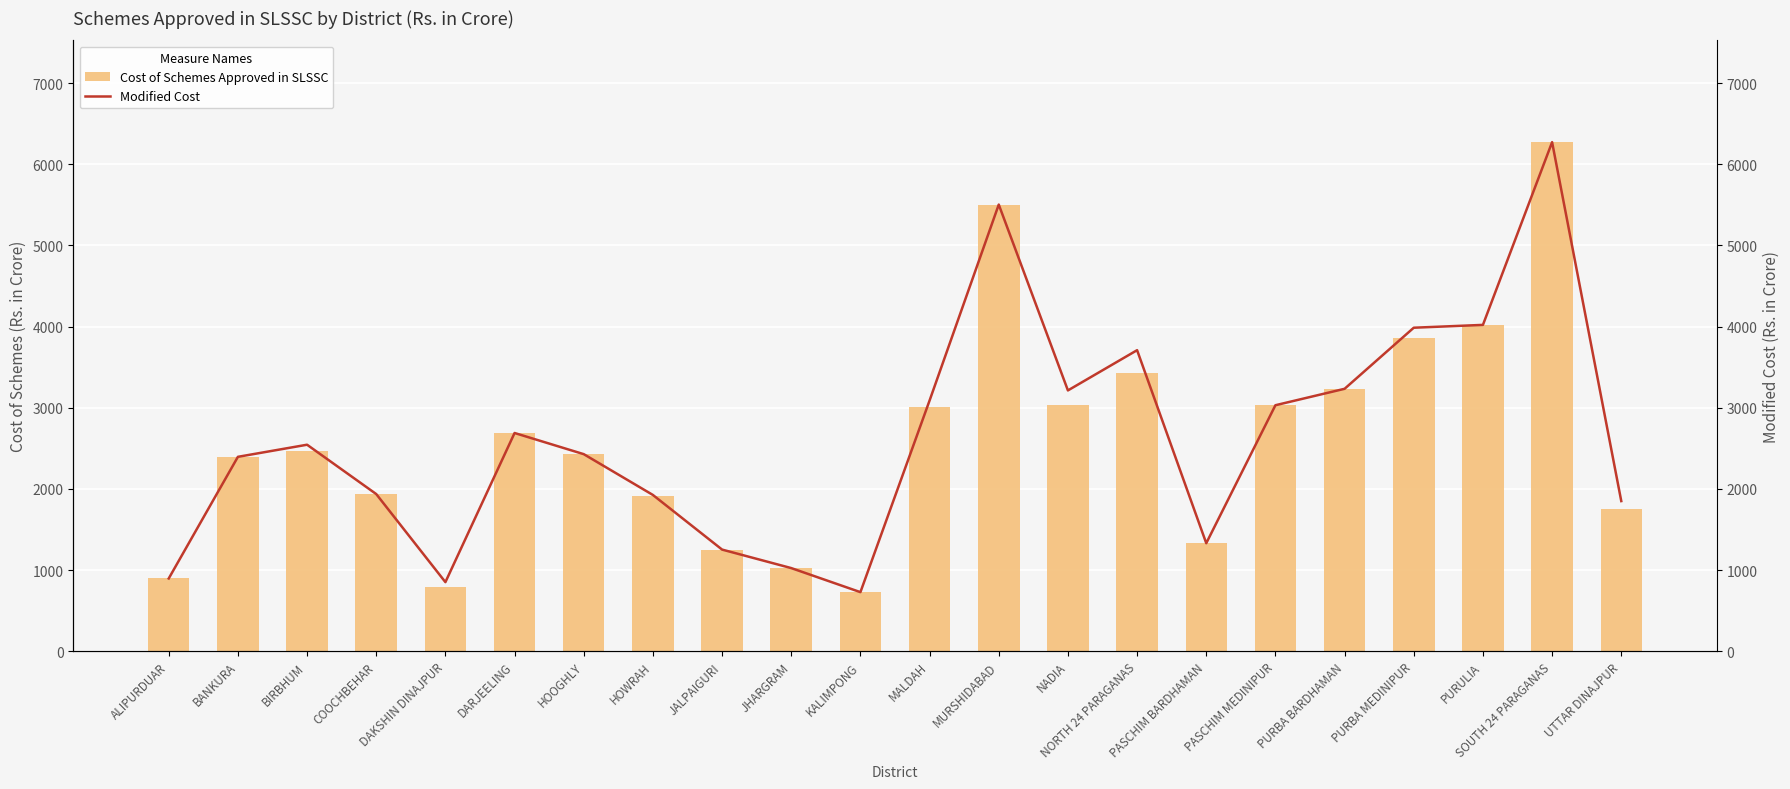

Where does the Modified Cost series first go above 2544?

BIRBHUM